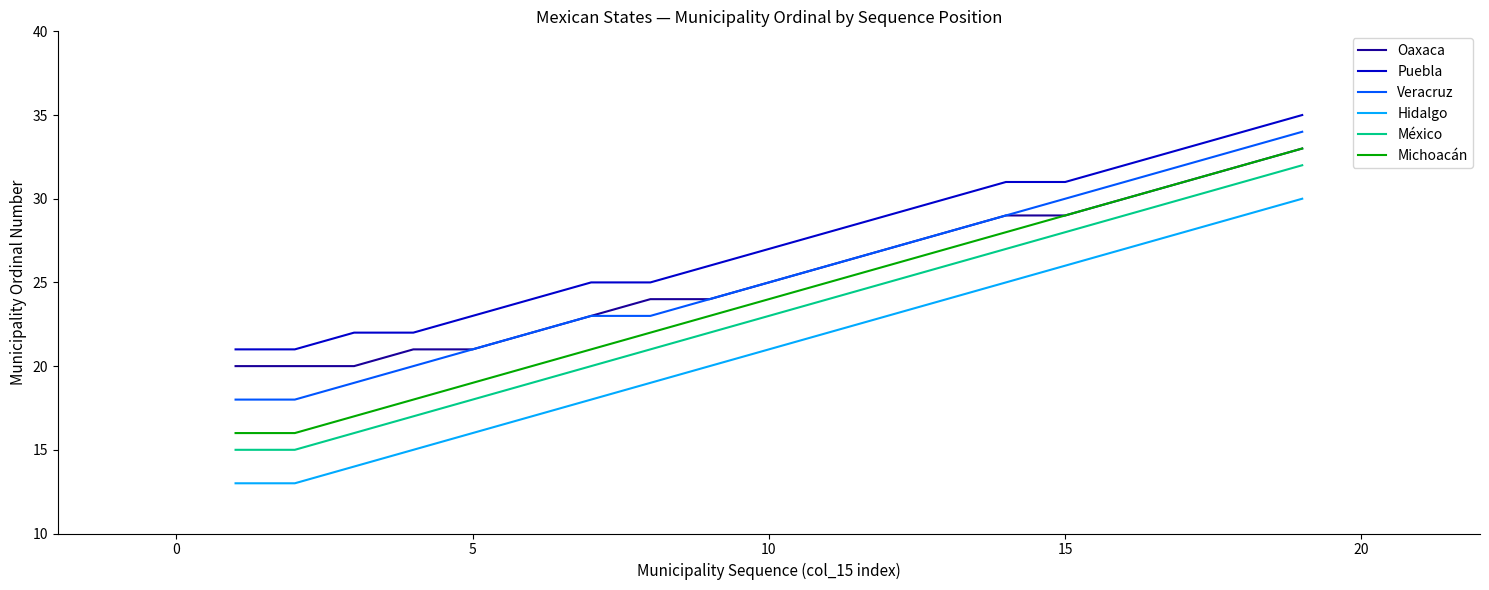

What is the maximum value shown in the chart?

35